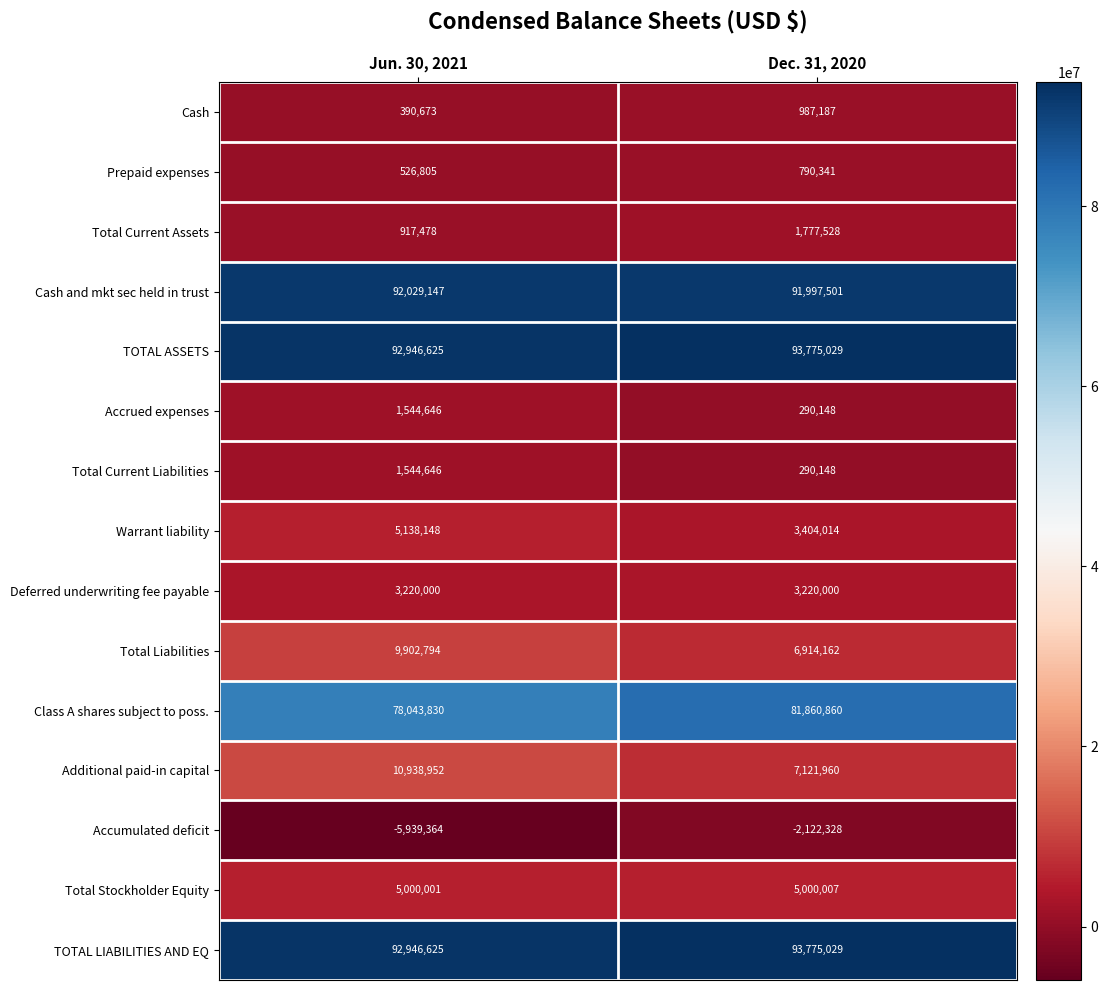

Which series has the largest range (max minus min)?

Accumulated deficit